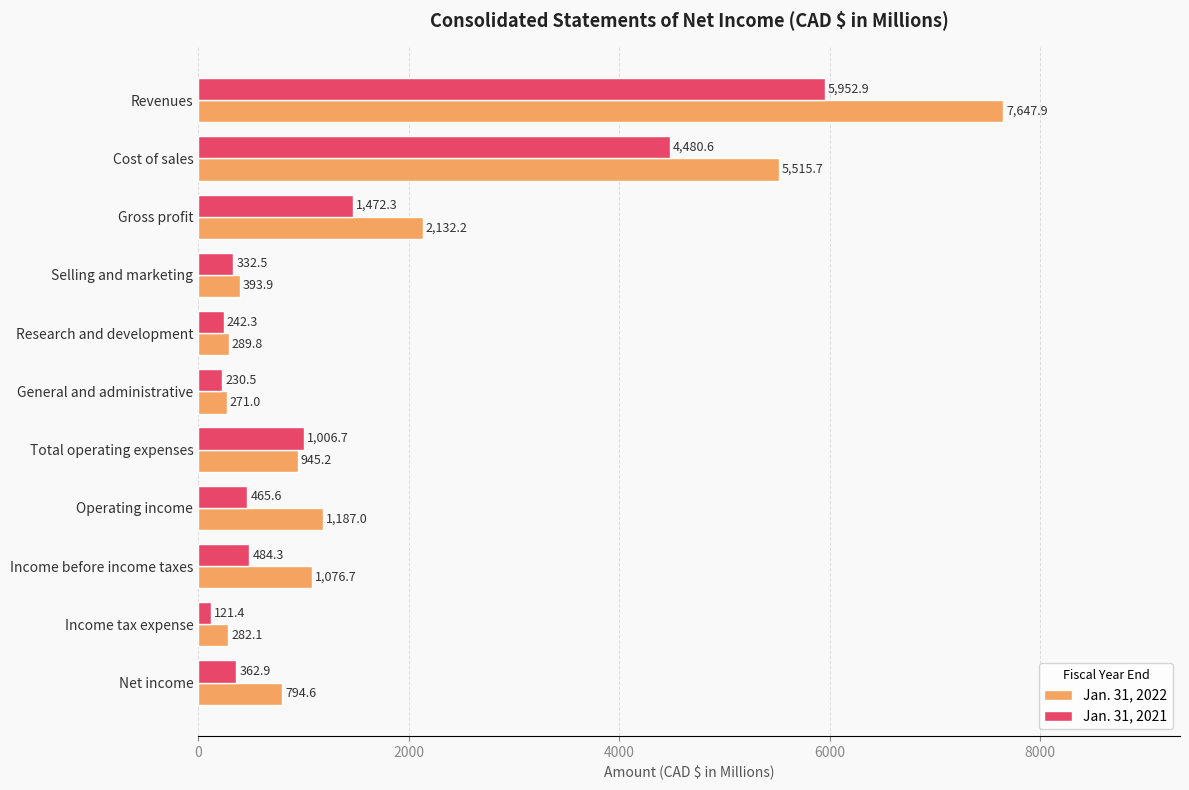

How many values in the Jan. 31, 2021 series are below 465?

5